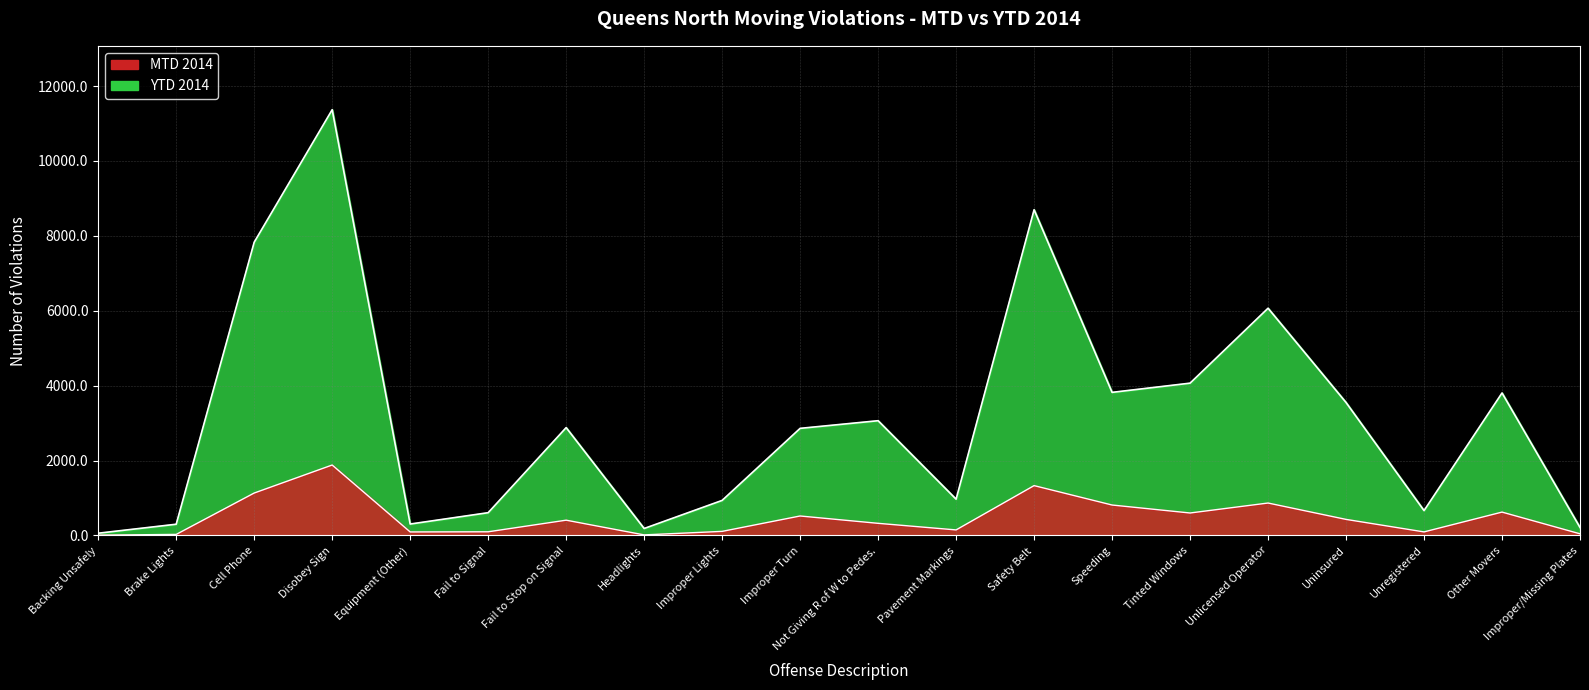

Where is the first local minimum for YTD 2014?

Equipment (Other)